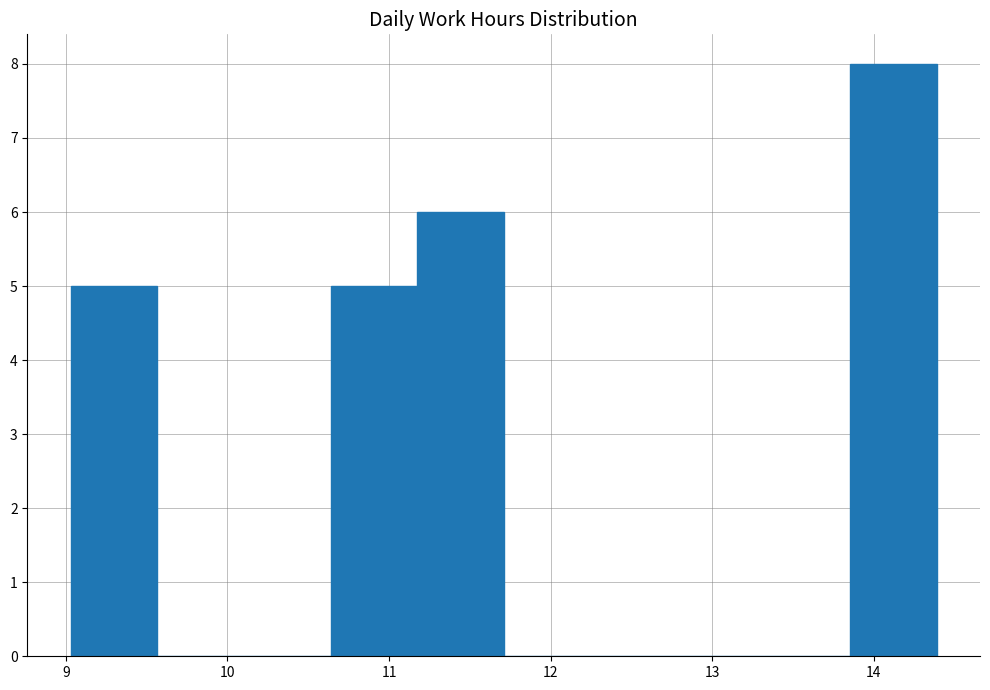

How tall is the bar that spans 11.2 to 11.7 on the x-axis? Neither the bar edges nor the heights are printed on the chart, so give them approximately, as read against the axes.

6